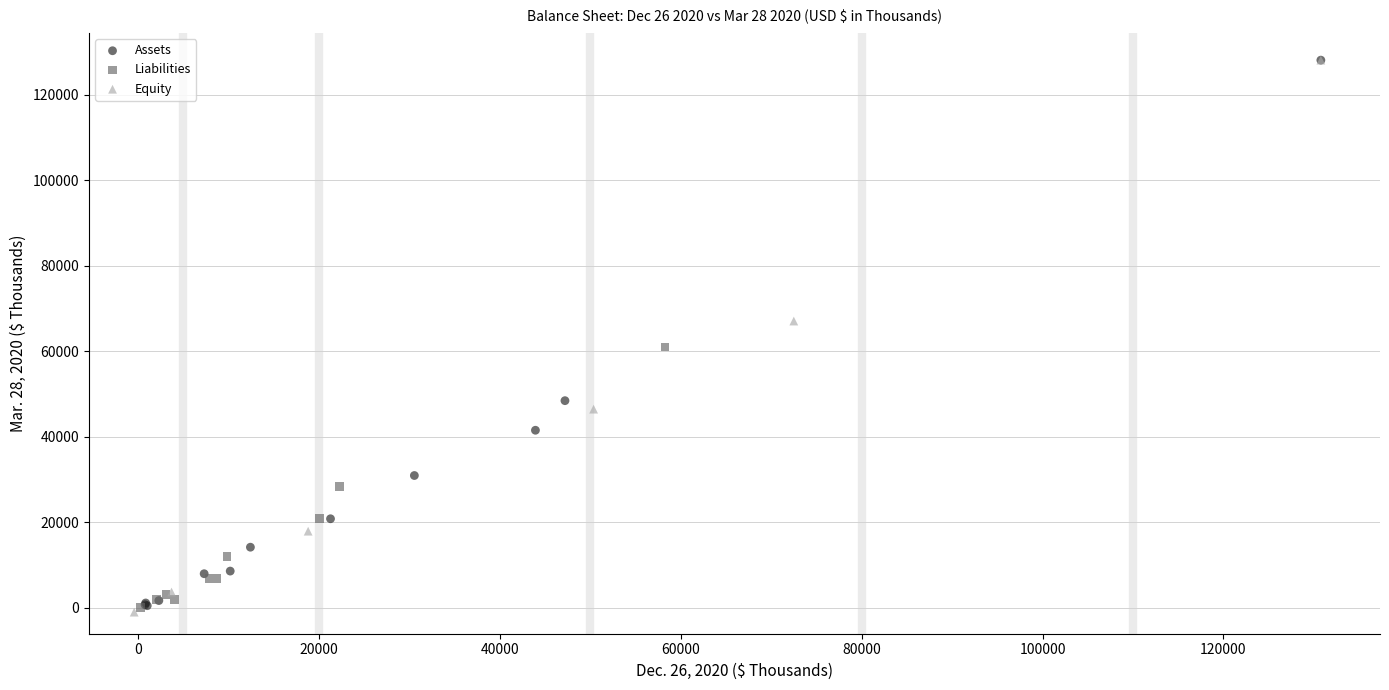

What are all the series names shown in the legend?

Assets, Liabilities, Equity